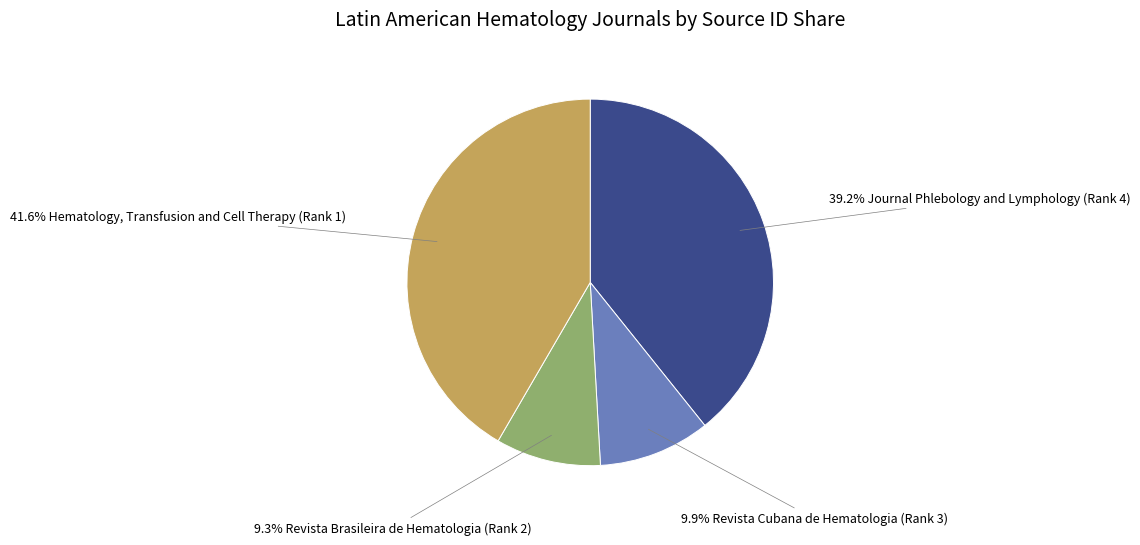

How many slices are in this pie chart?

4